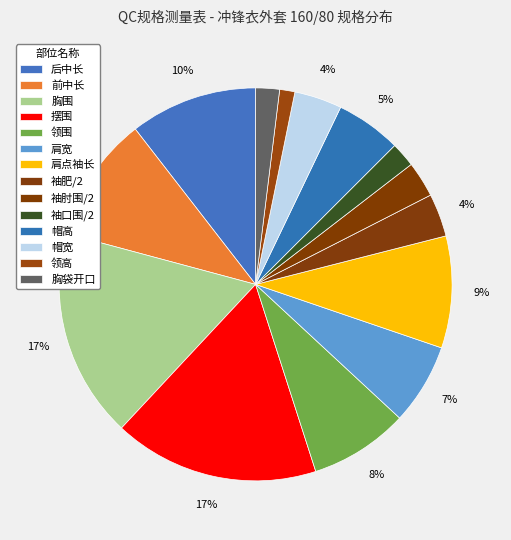

What is the smallest slice in the pie chart?

领高